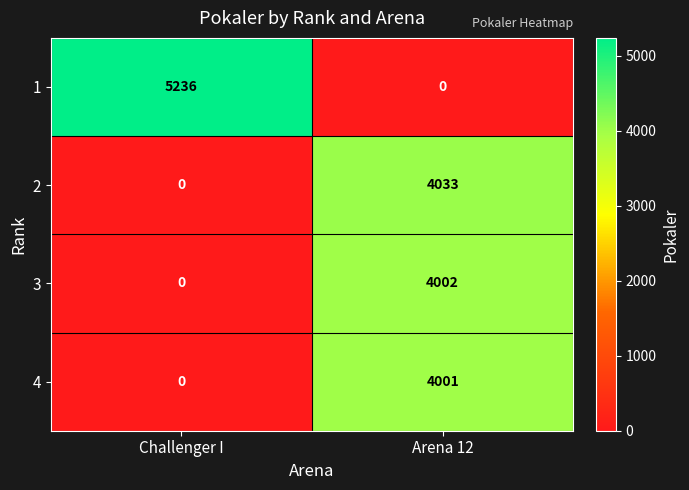

What is the sum of all 2 values?

4033